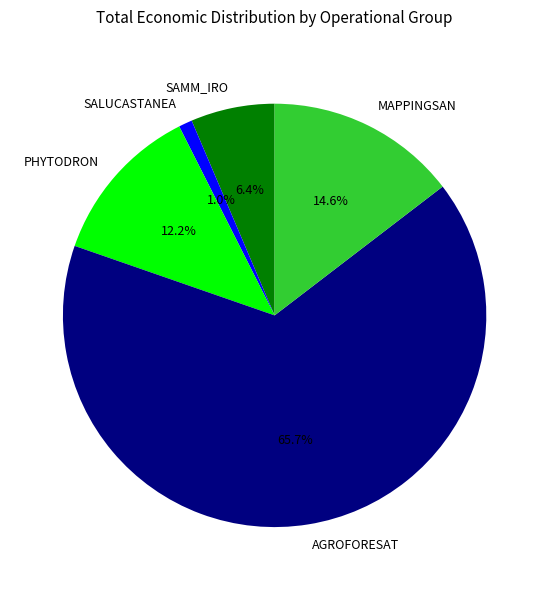

What percentage is the SAMM_IRO slice, to the nearest percent?

6%